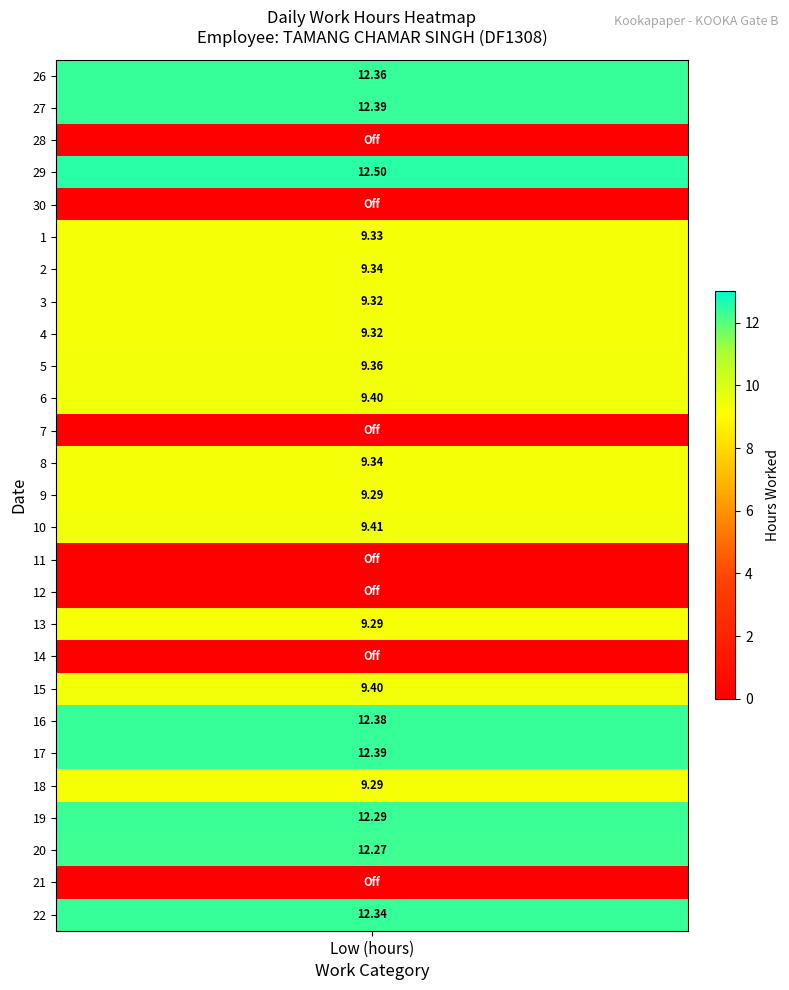

Is it true that 20 equals 12.3 at 0?

True